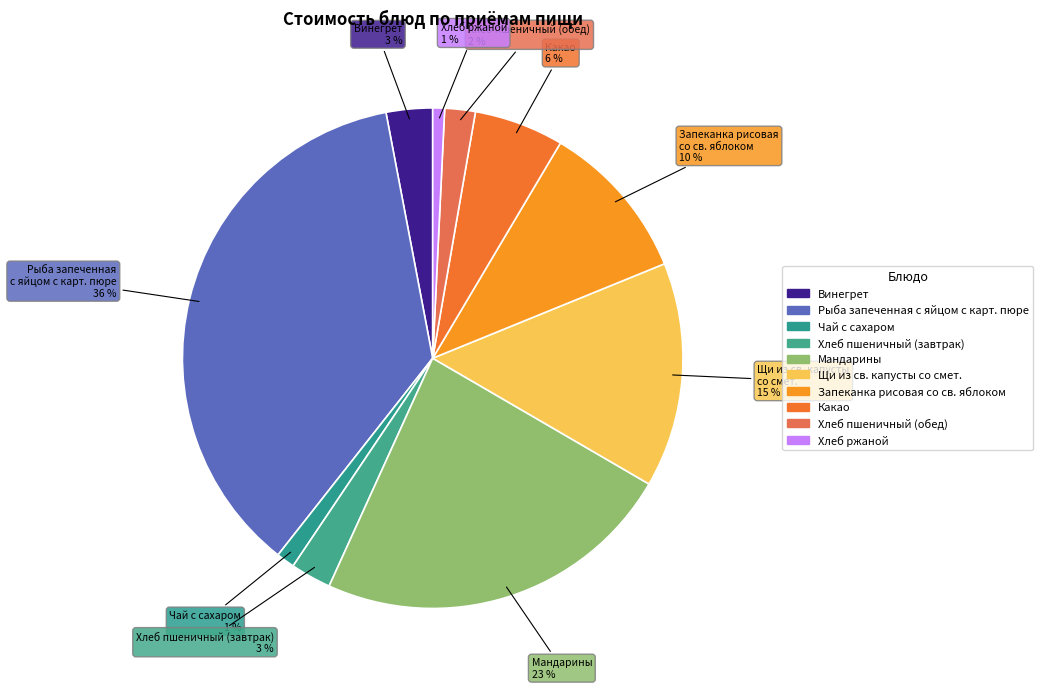

Does any single category account for the majority?

No